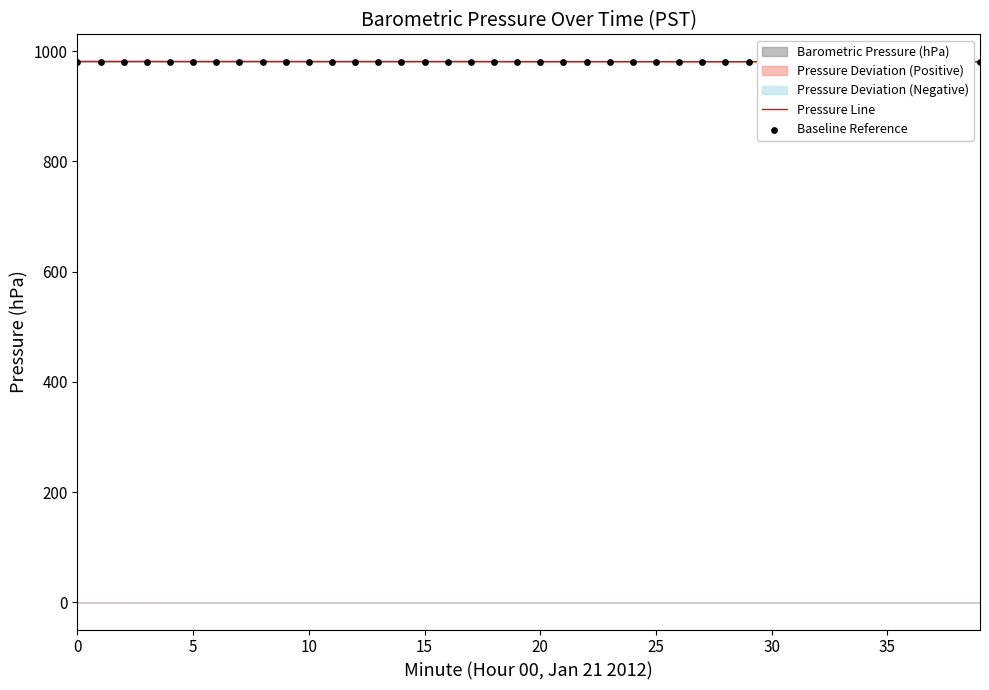

Which series has the largest total across all categories?

Pressure Line